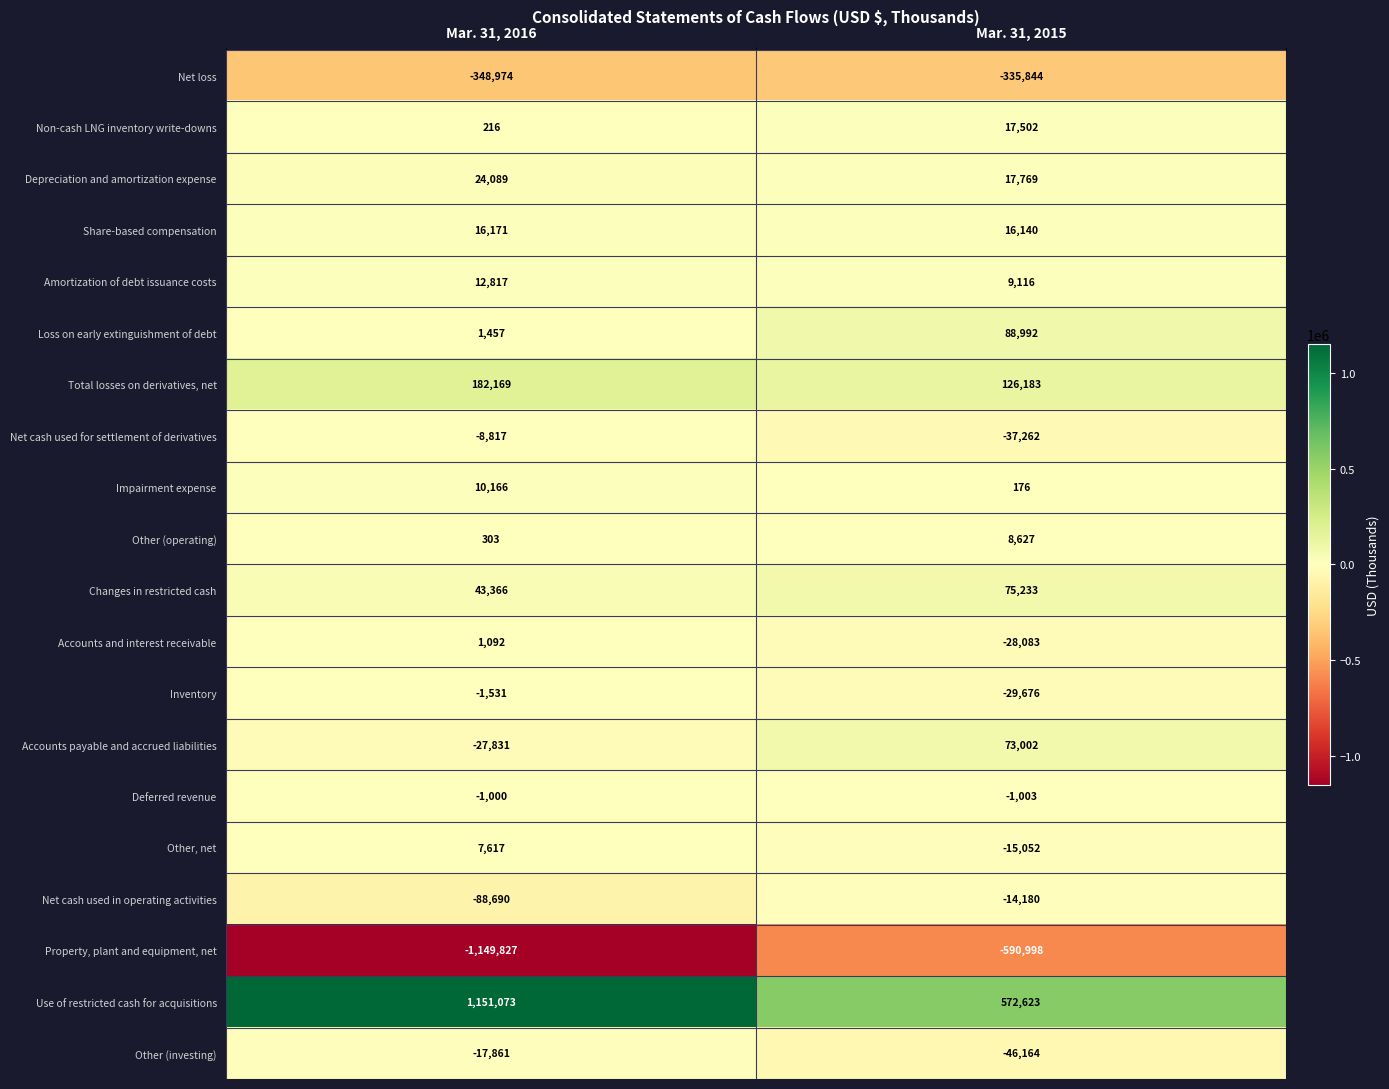

What is the total value across all series at Mar. 31, 2015?

-92899